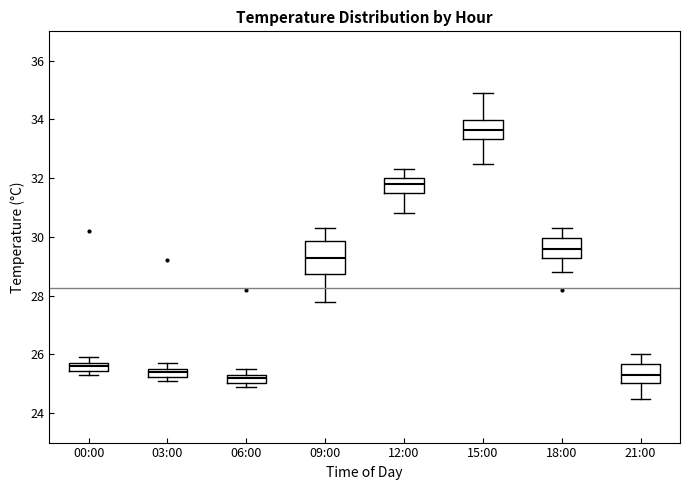

Where does the lower whisker of the box for 21:00 end on the y-axis? The values are not printed on the chart, so give them approximately, as read against the axis.

24.6